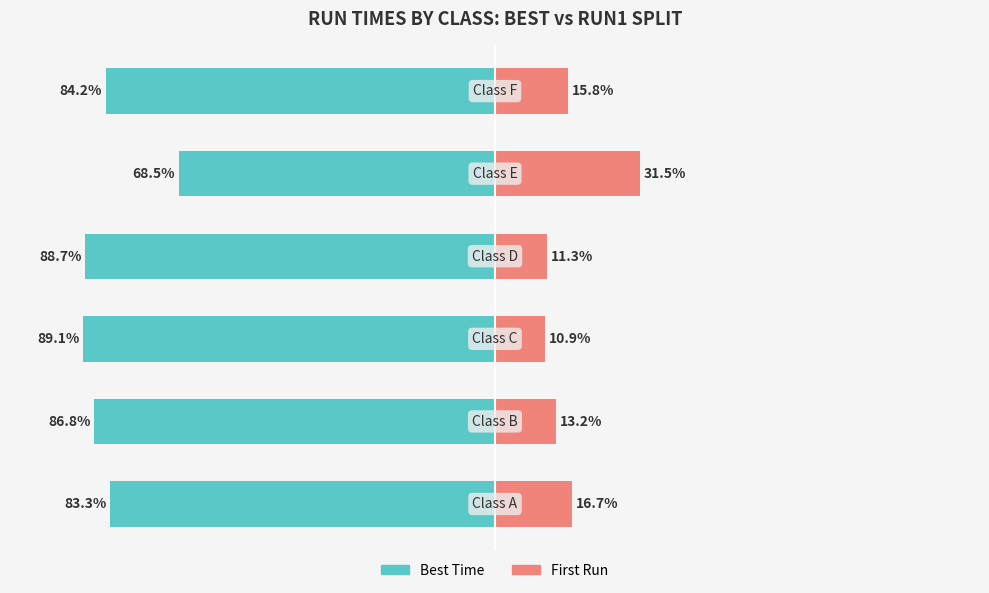

Count the number of data series in this chart.

2